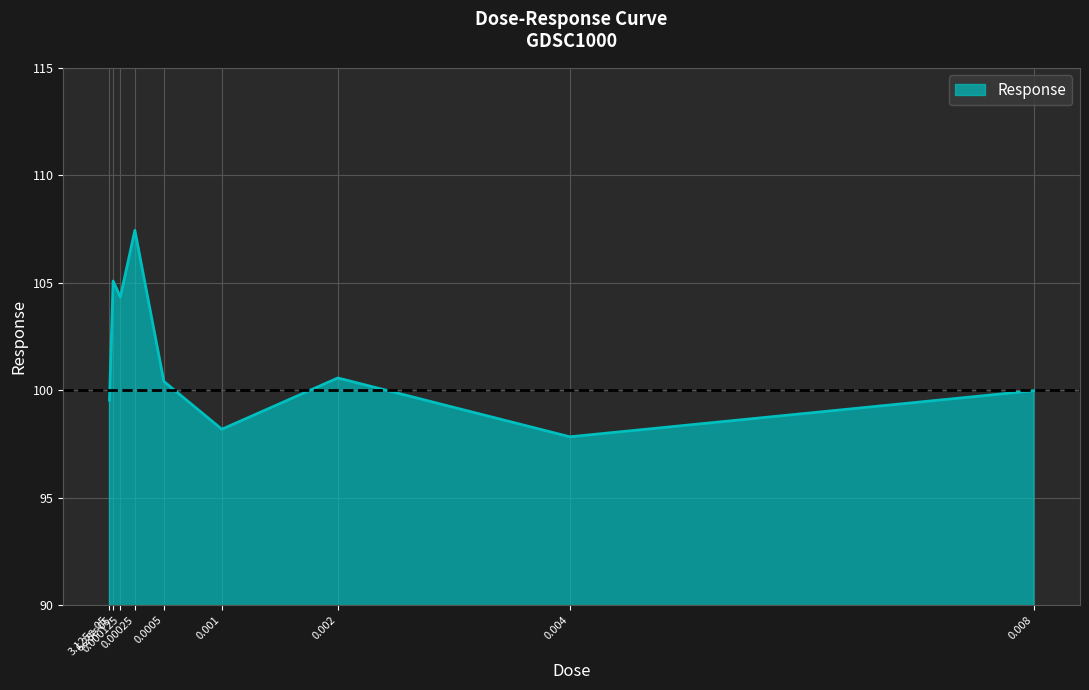

At which category does the data reach its first local peak?

6.25e-05